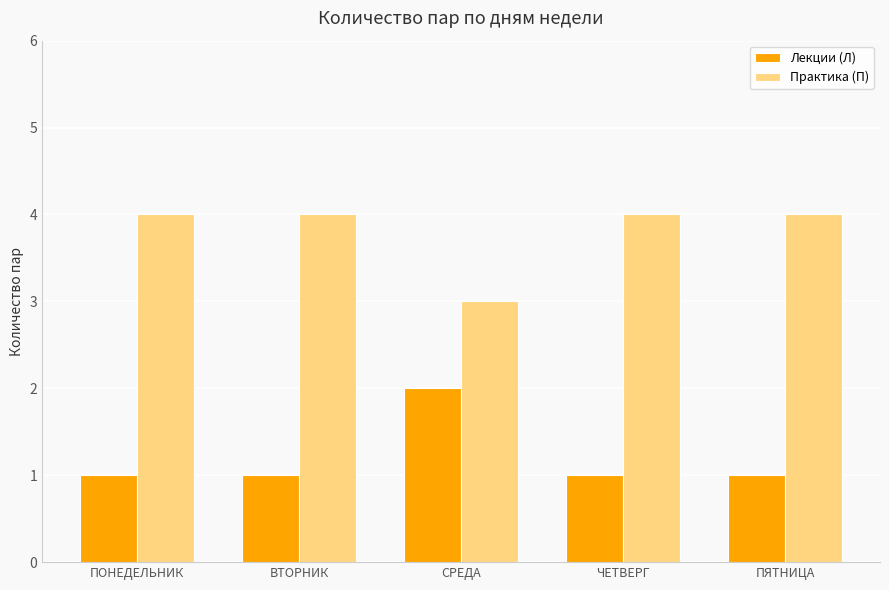

How many bars are there in total?

10